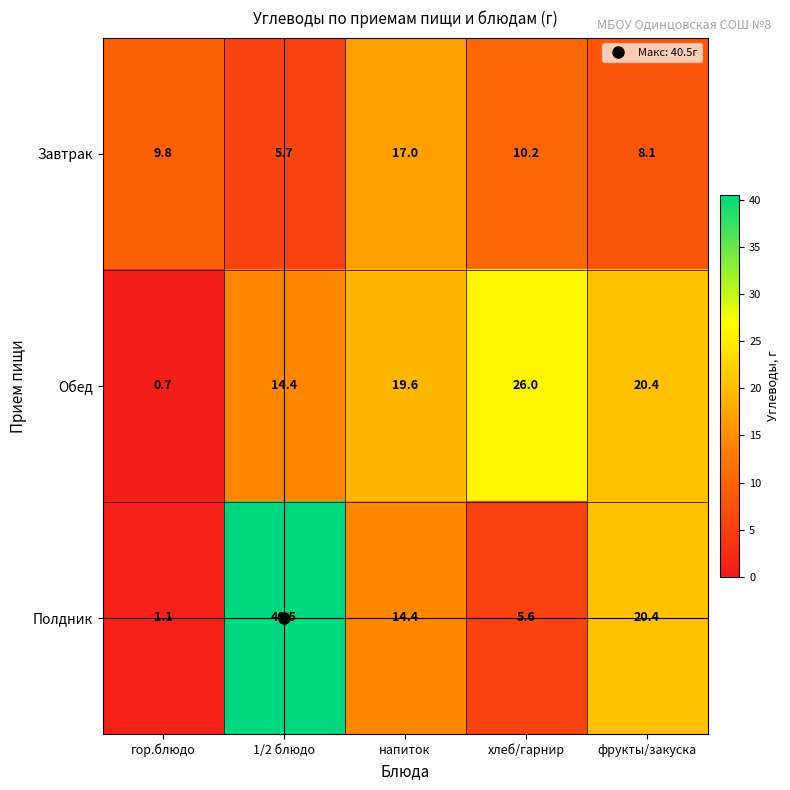

What is the sum of the Обед values at хлеб/гарнир and гор.блюдо?

26.7